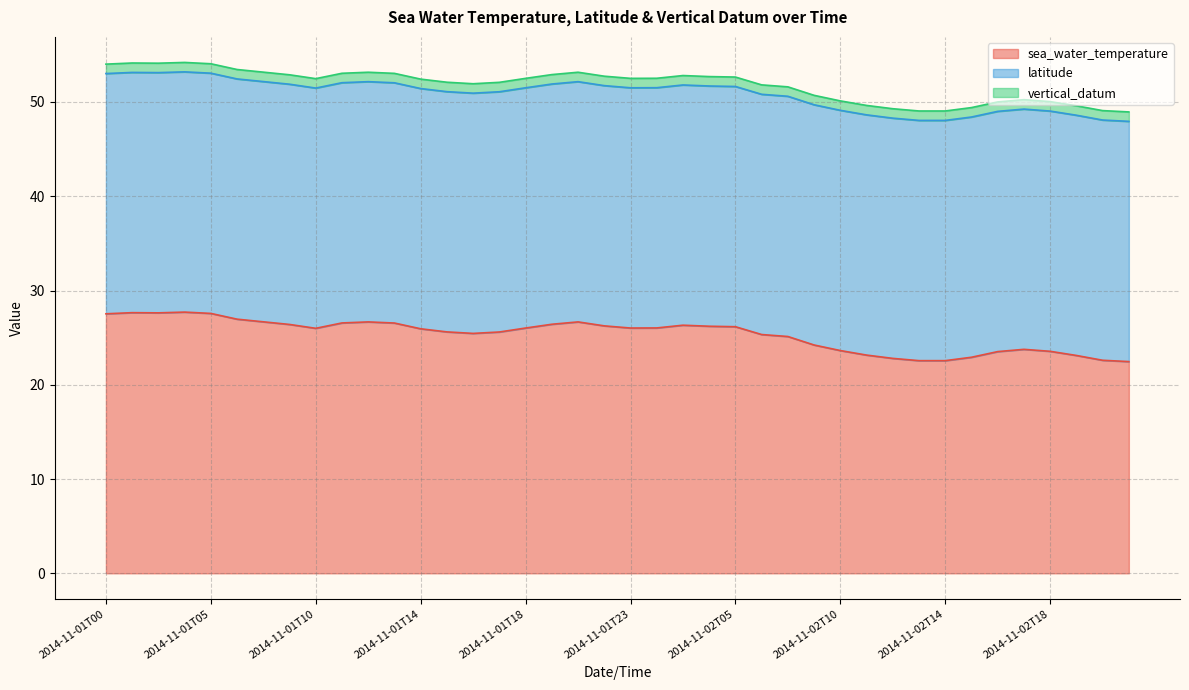

What are all the series names shown in the legend?

sea_water_temperature, latitude, vertical_datum